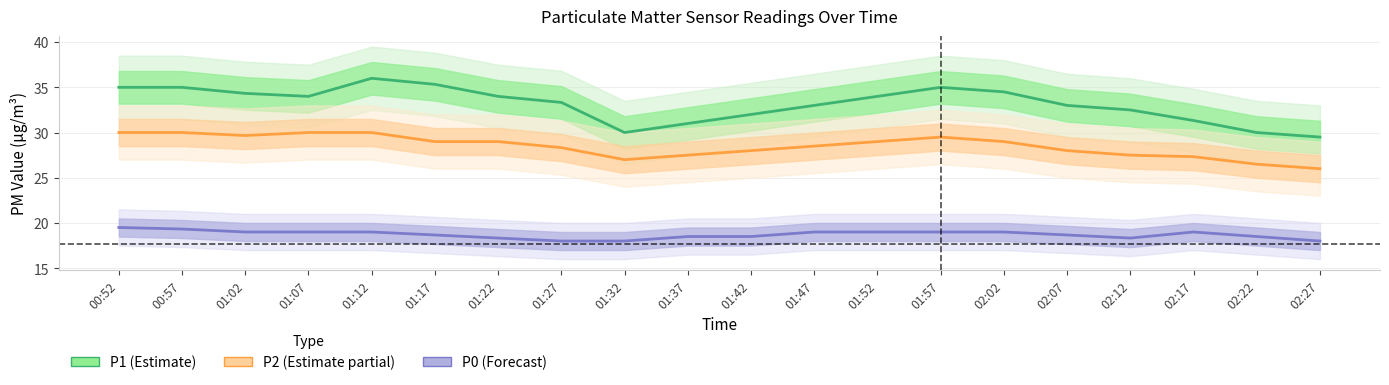

Count the P0 (Forecast) values in the range 18 to 19.

18